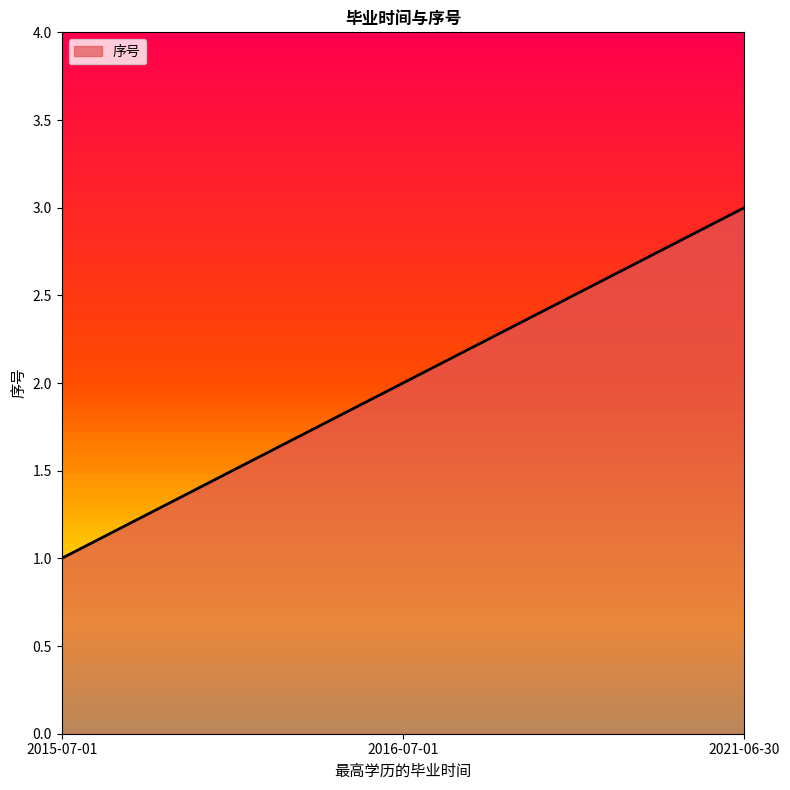

Is it true that the value at 2016-07-01 is 2?

True